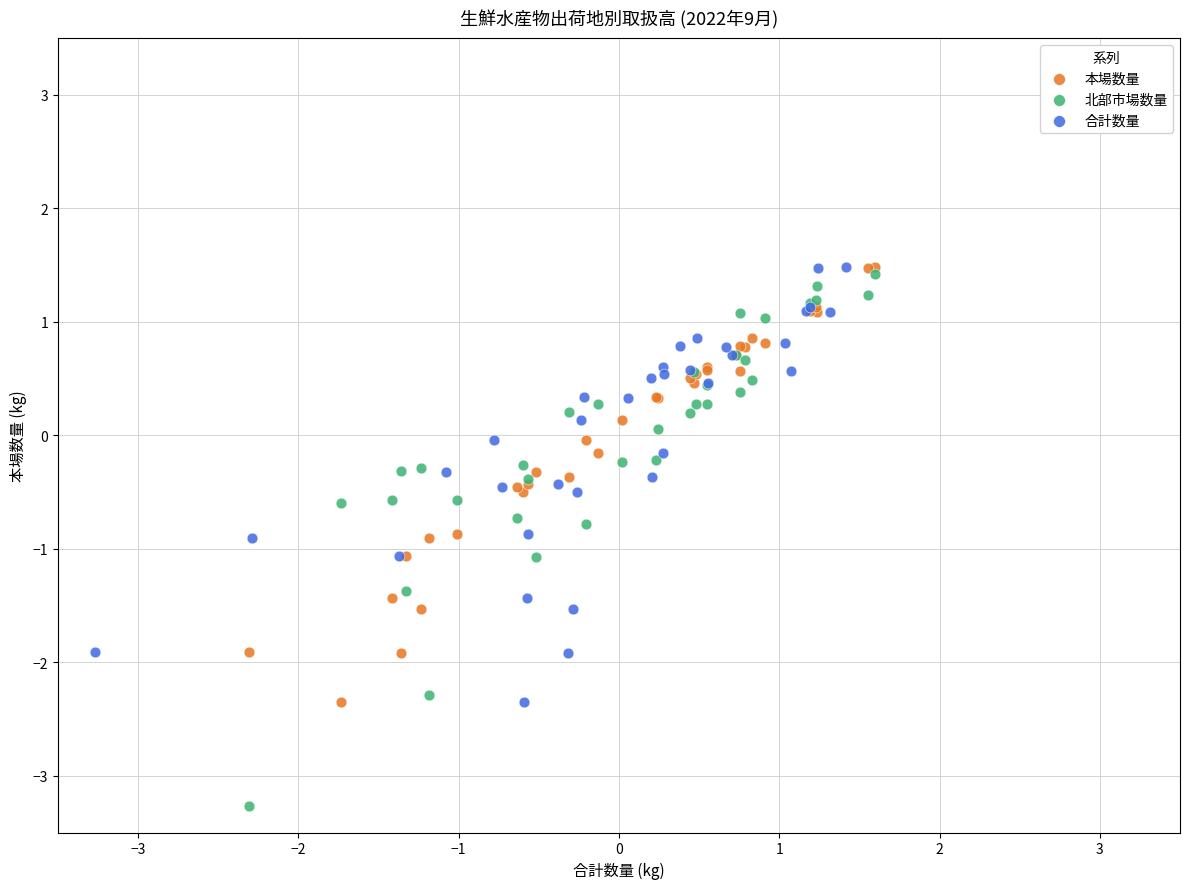

Which series has the largest Y range (max minus min)?

北部市場数量